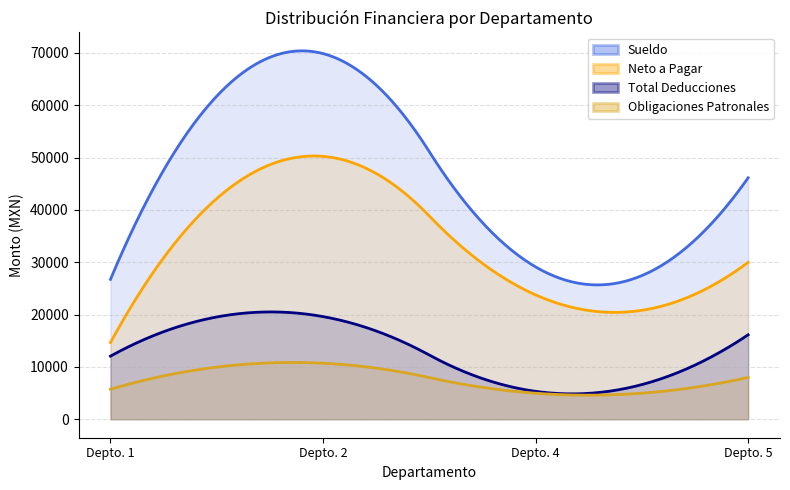

In imss_patronal, how many points are higher than both neighbors (excluding endpoints)?

1